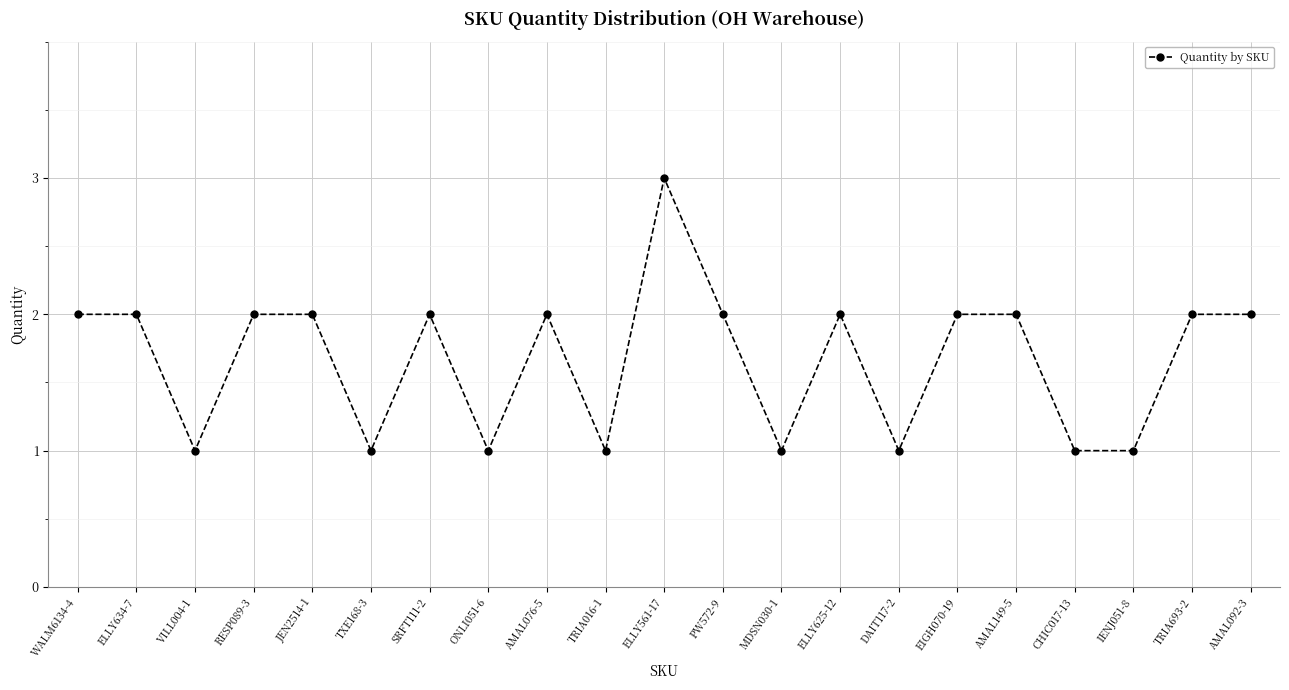

The chart shows a value of 1 at EIGH070-19. True or false?

False